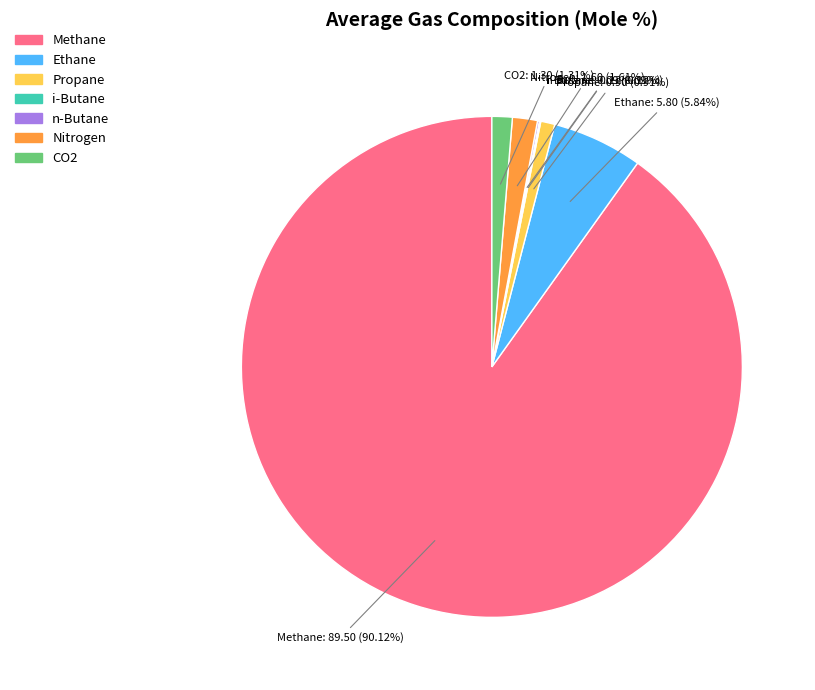

What percentage is NOT represented by Propane?

99.0%